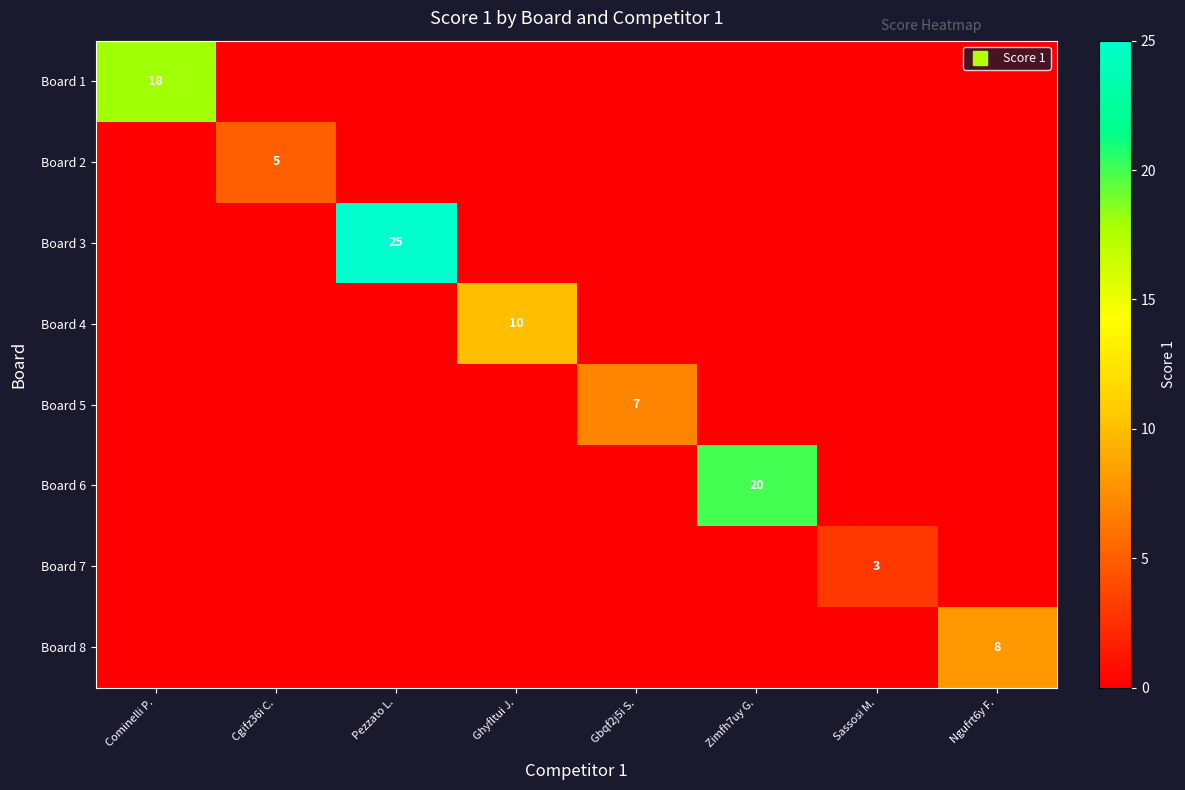

The Board 5 series shows 0 at Zimfh7uy G.. True or false?

True